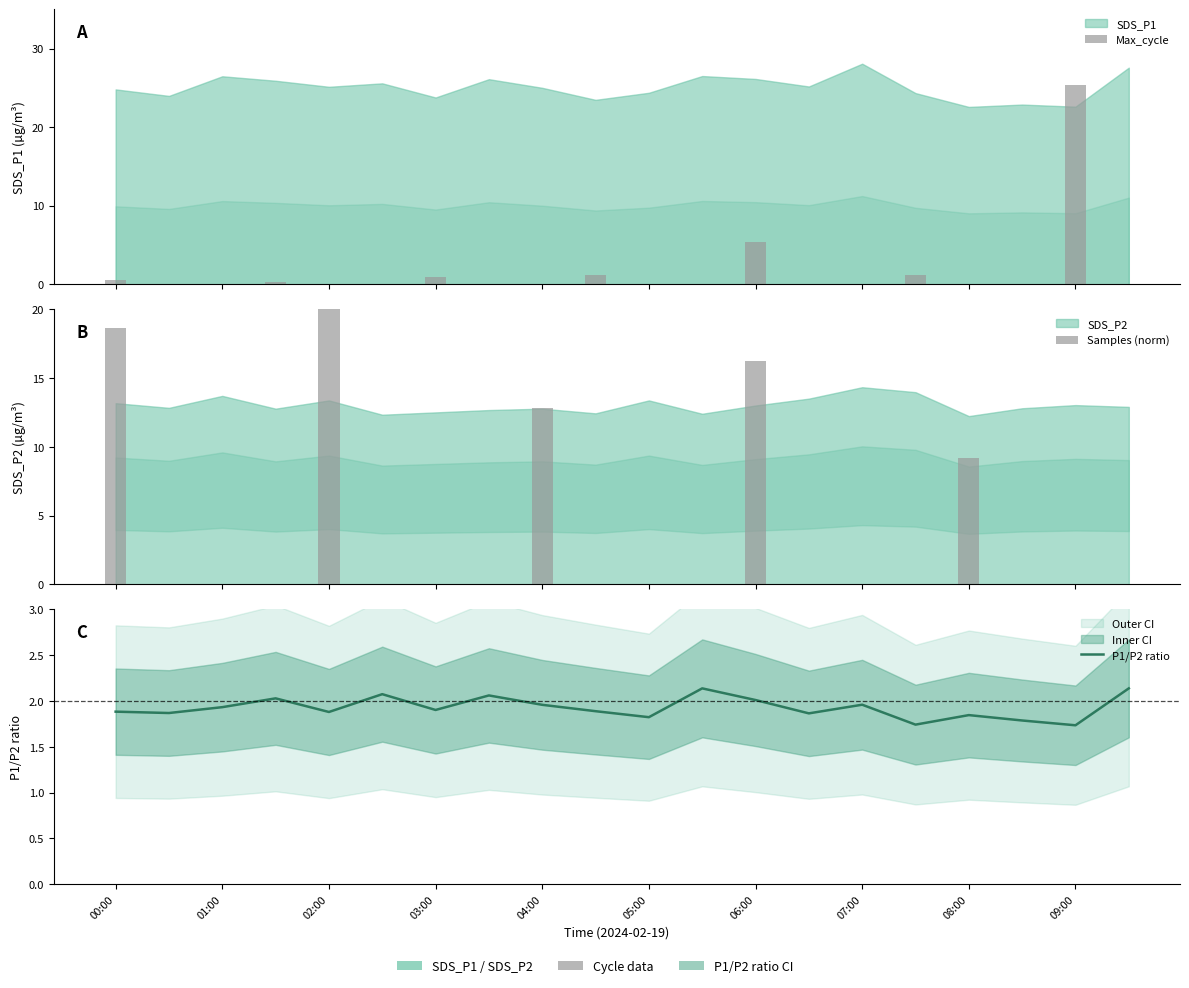

The value at 15 is 2.3. True or false?

False